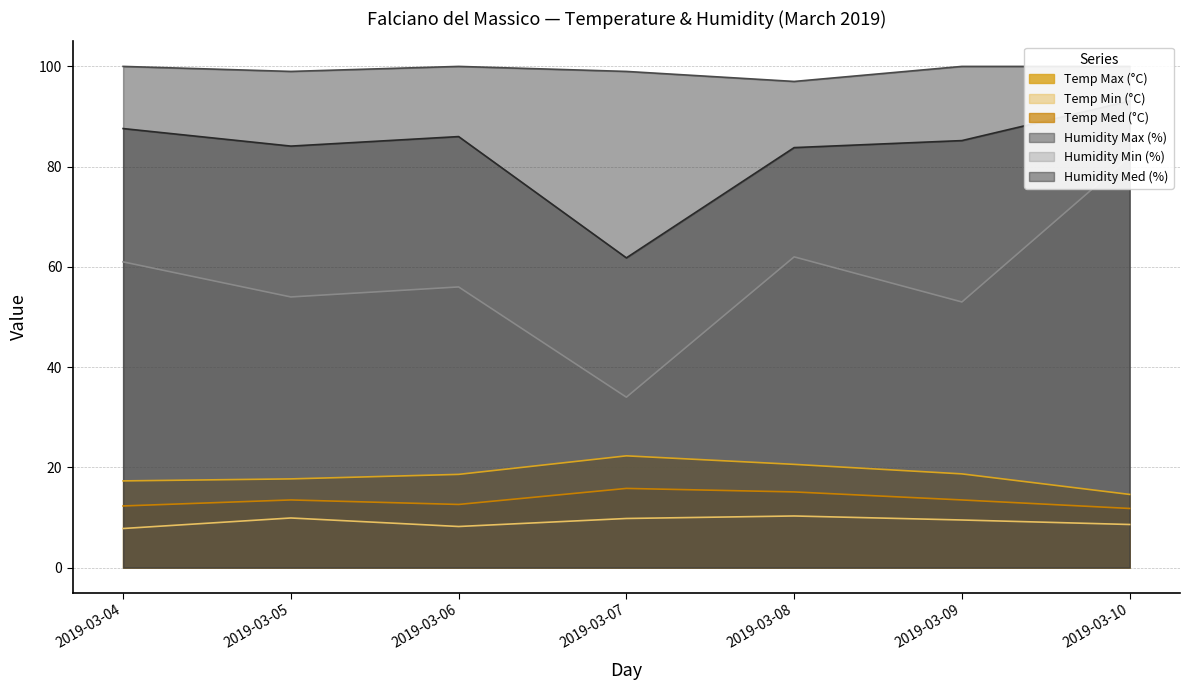

Where is Humidity Max (%) nearest to the value 98?

2019-03-05